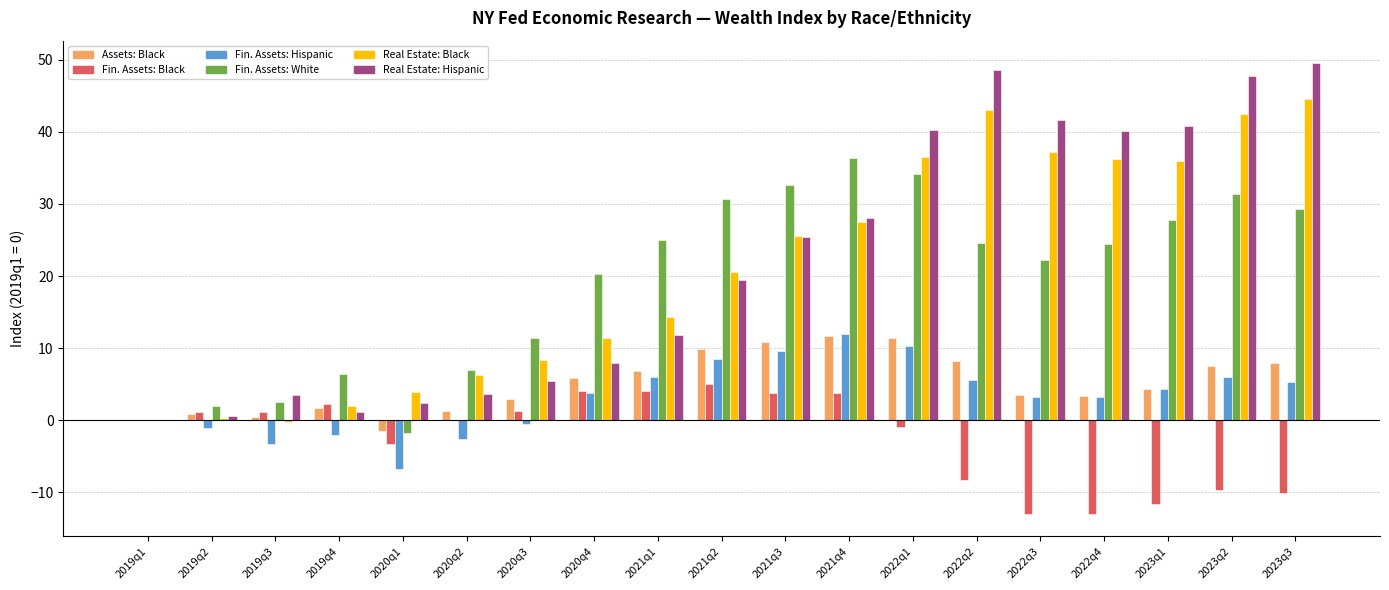

What is the greatest value displayed?

49.5